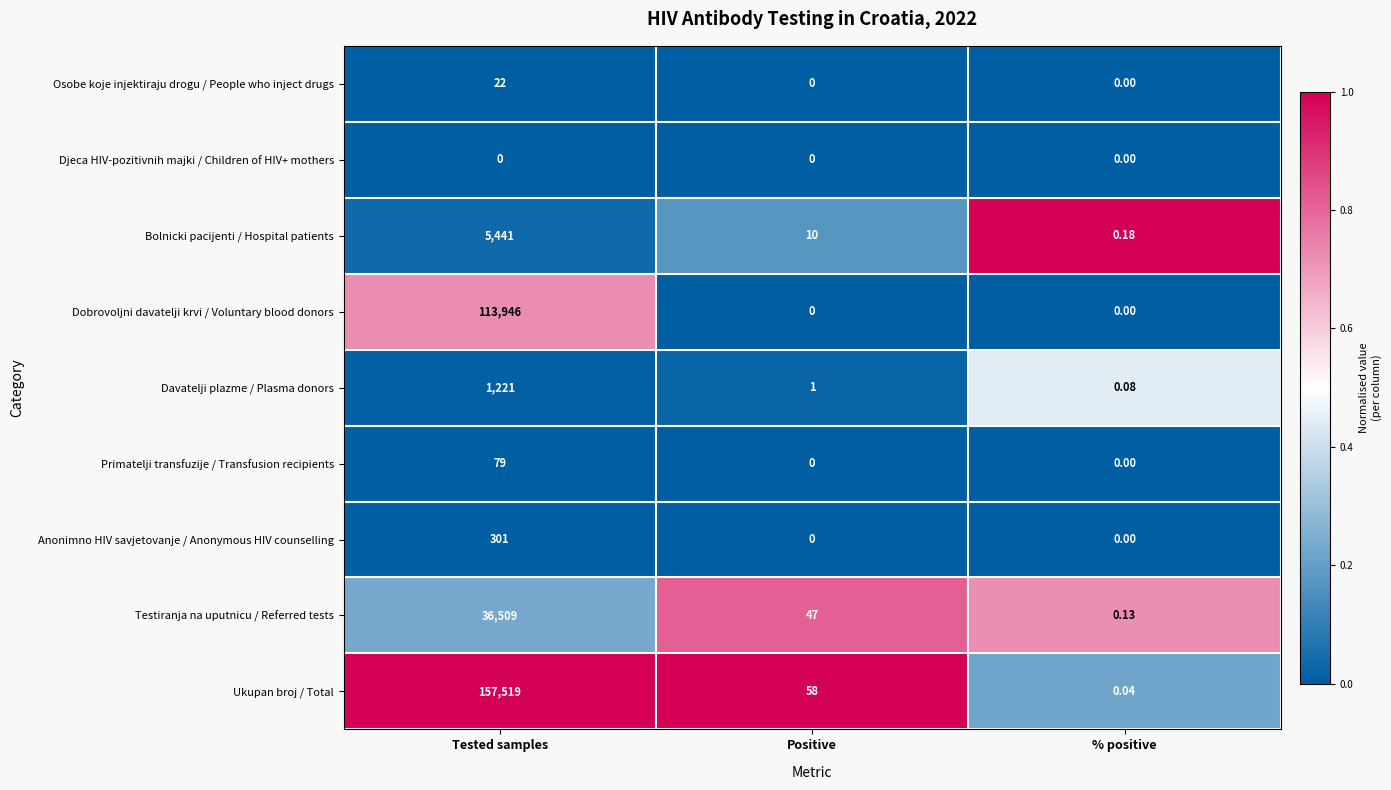

Which category has the highest value in the Testiranja na uputnicu / Referred tests series?

Tested samples